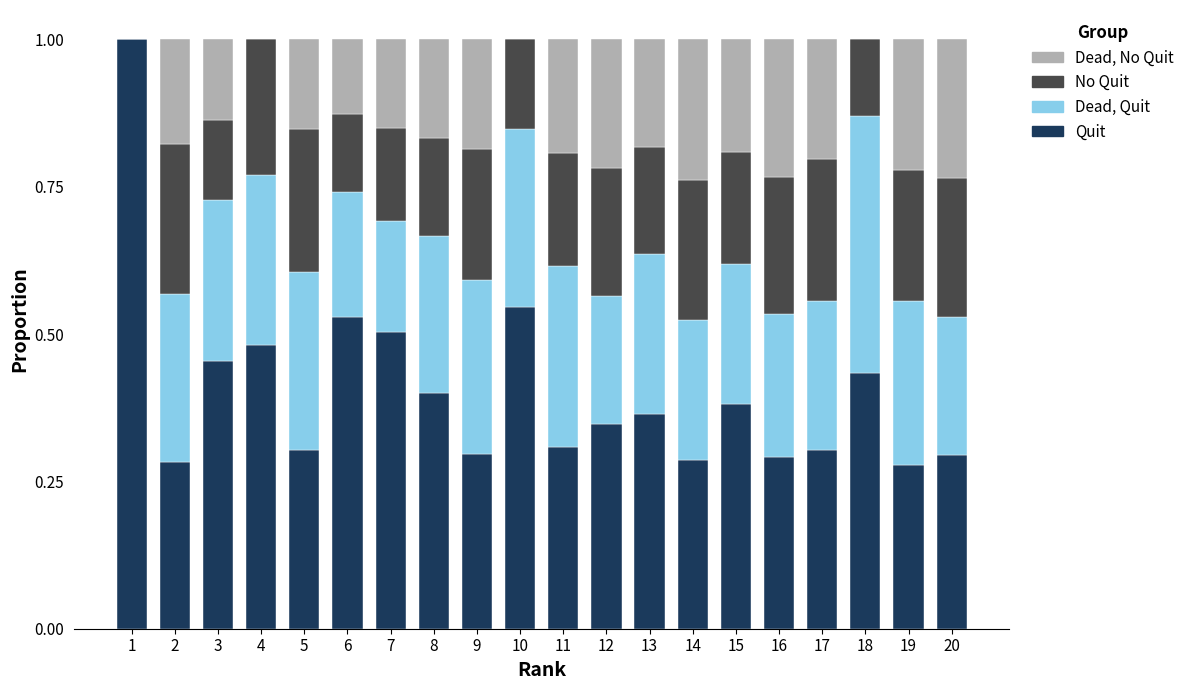

What is the total value across all series at 18?

1.0